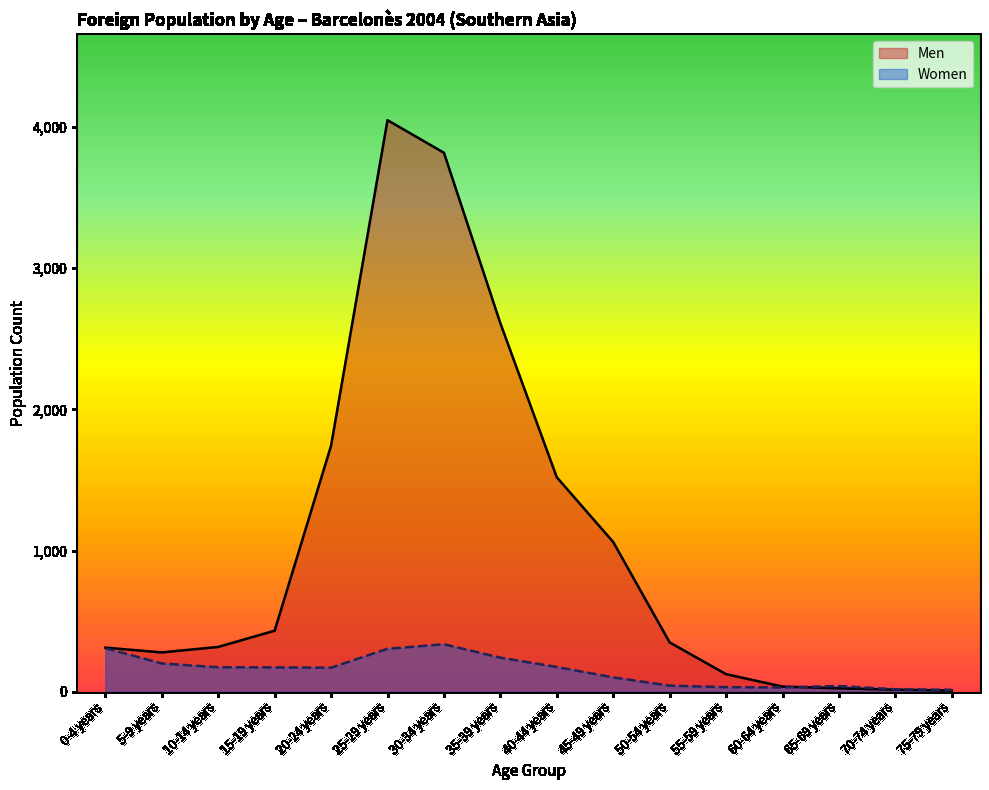

How many data points in Men are above 349?

7